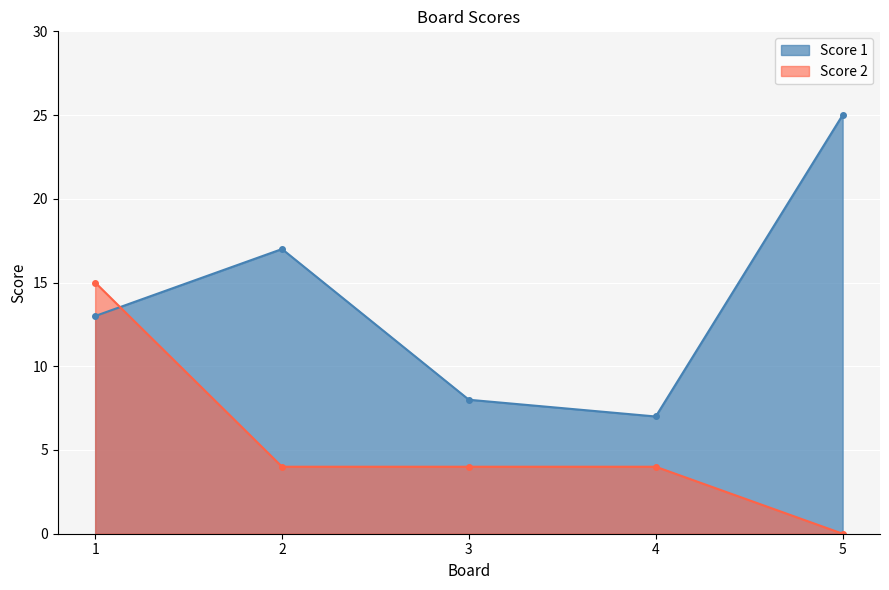

Which series has the largest total across all categories?

Score 1